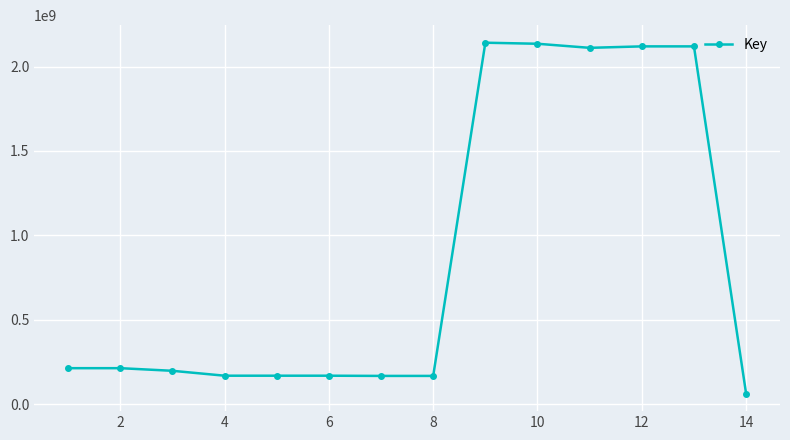

What is the greatest value displayed?

2141337844